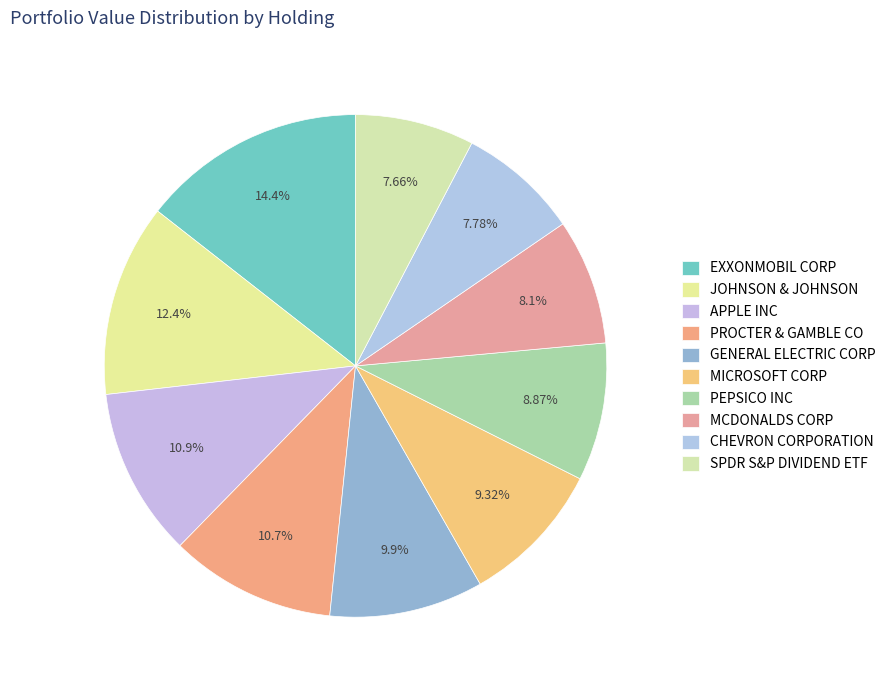

Which slice is the largest?

EXXONMOBIL CORP